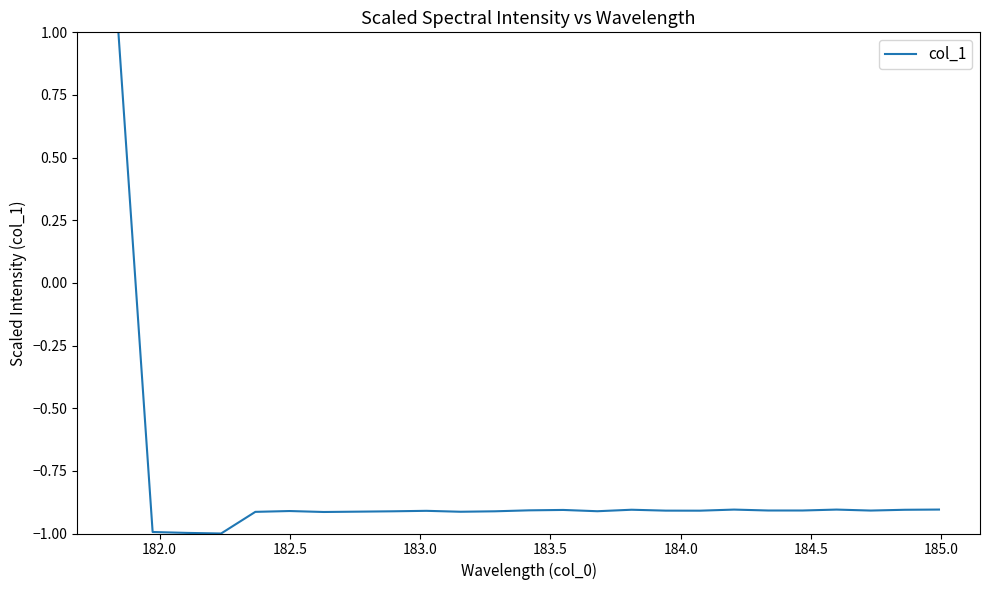

Count the number of categories in the chart.

25